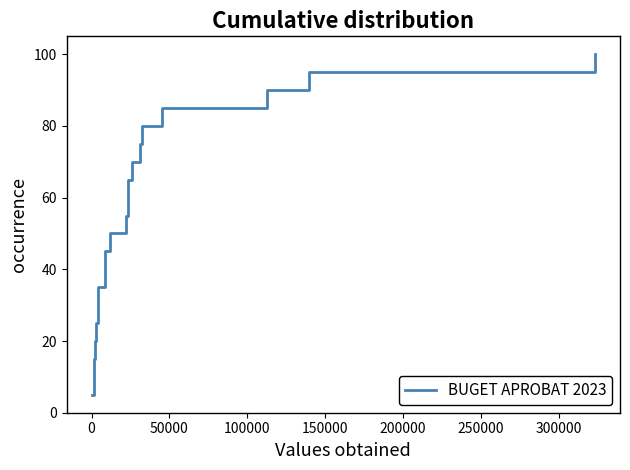

What is the smallest value displayed?

5.0